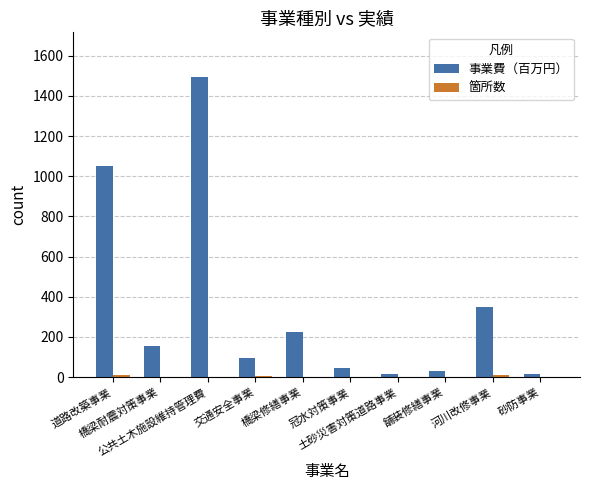

What is the sum of all 事業費（百万円） values?

3481